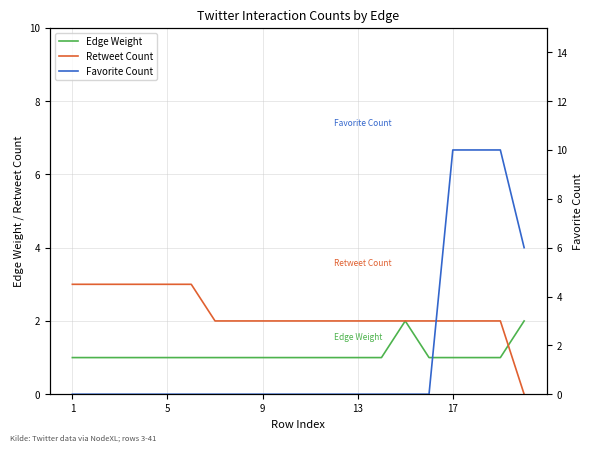

What is the value of the Retweet Count point at the 15th from the left?

2